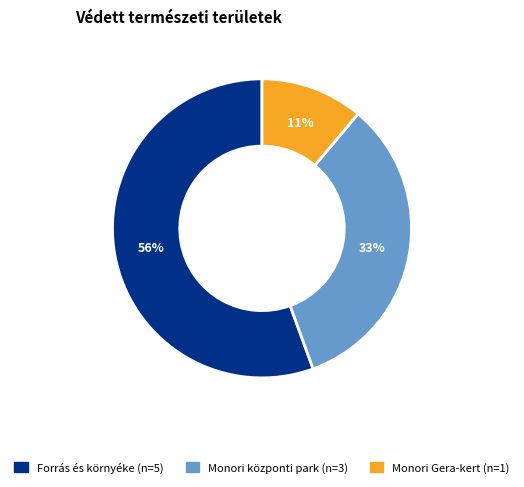

To the nearest percent, what is the difference between the Monori Gera-kert and Monori központi park slice percentages?

22%